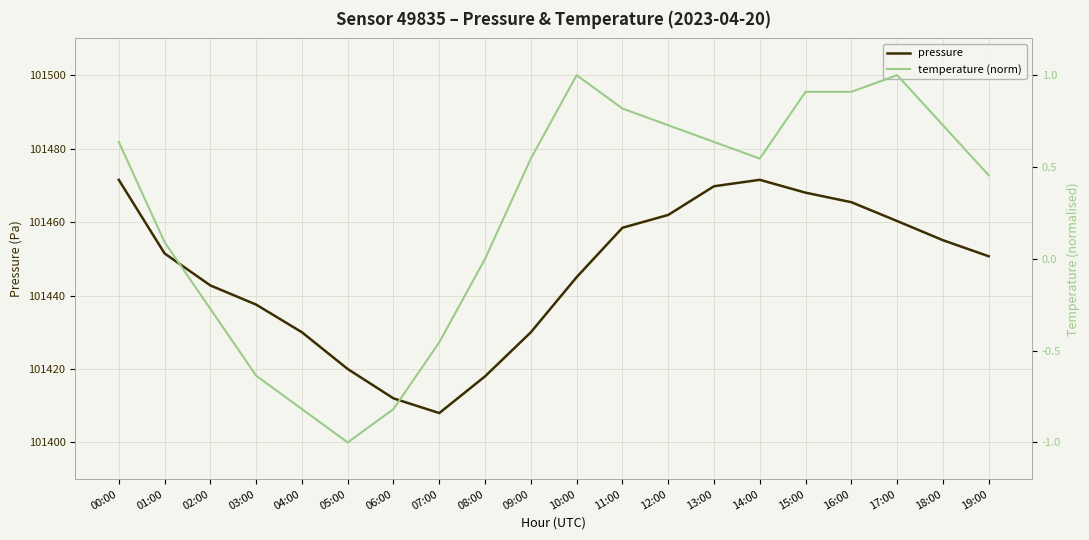

What is the average value of the pressure series?

101446.4